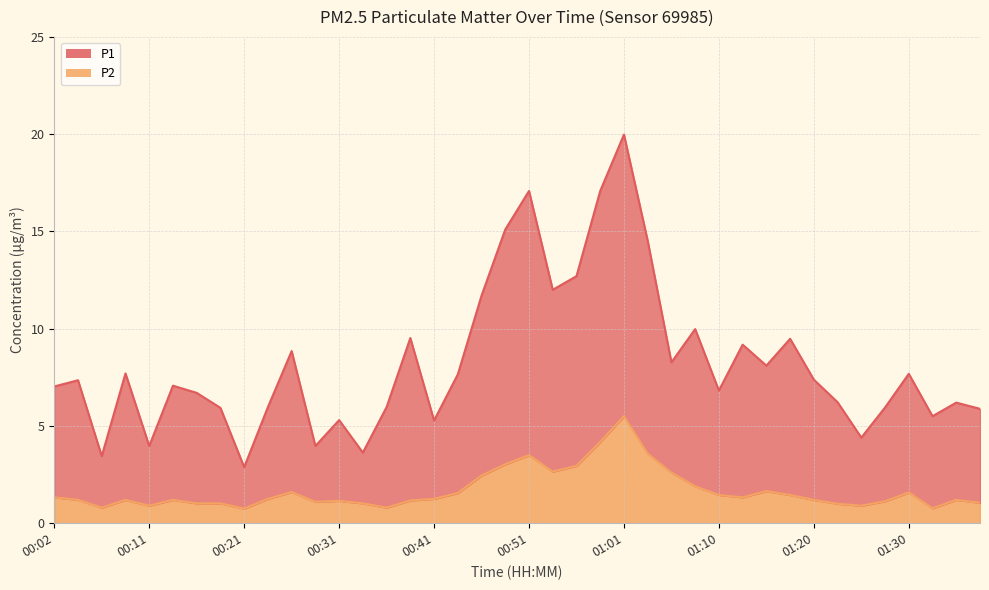

In P2, how many points are higher than both neighbors (excluding endpoints)?

9